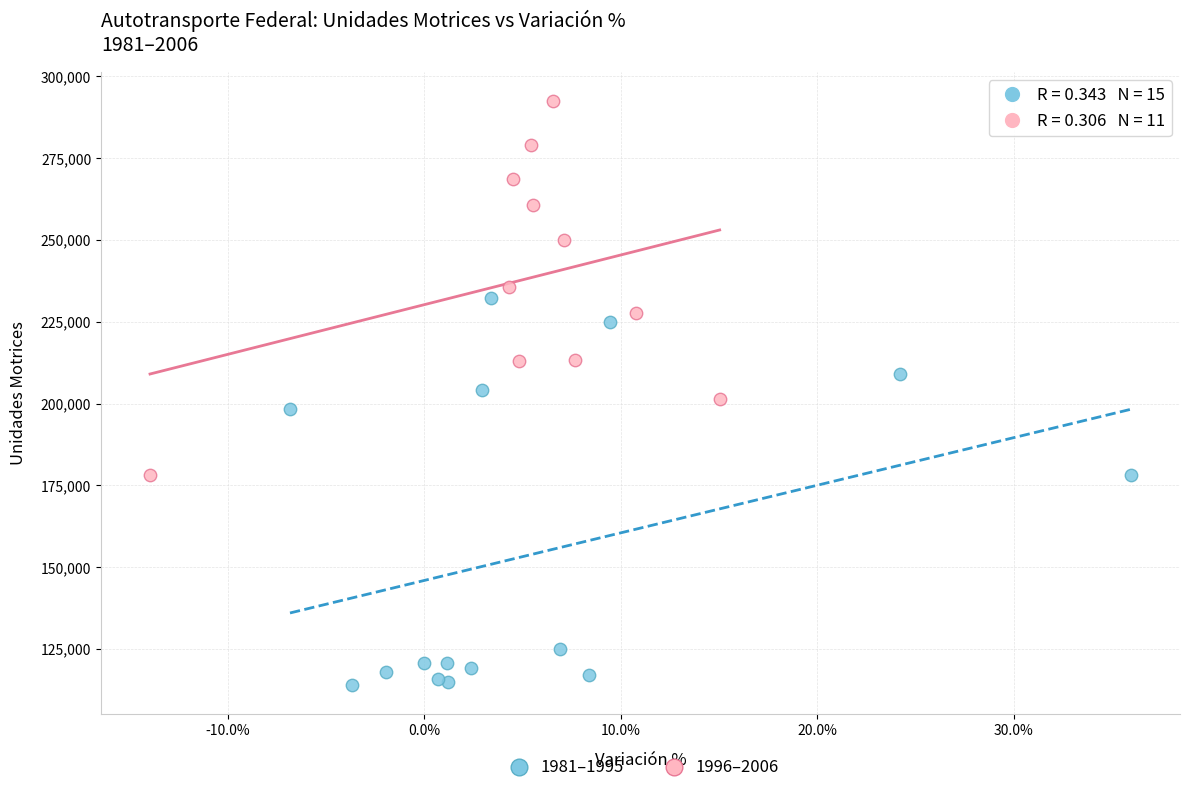

Which series has the widest spread of Y values?

1981–1995